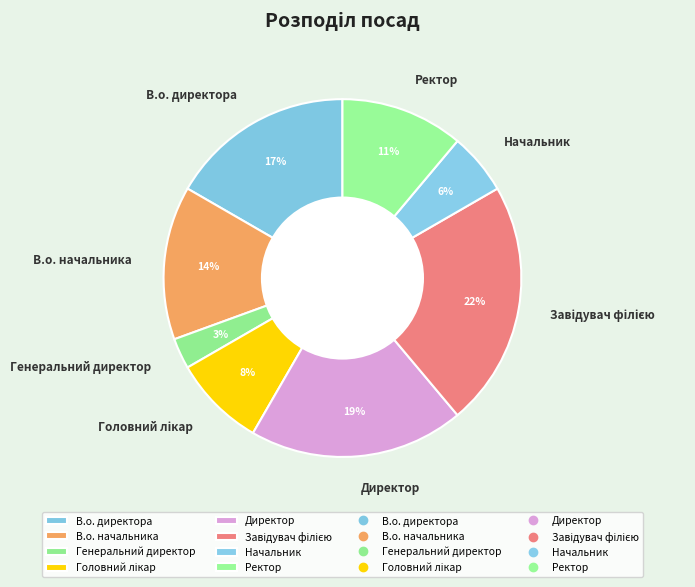

To the nearest percent, what is the difference between the largest and smallest slice percentages?

19%